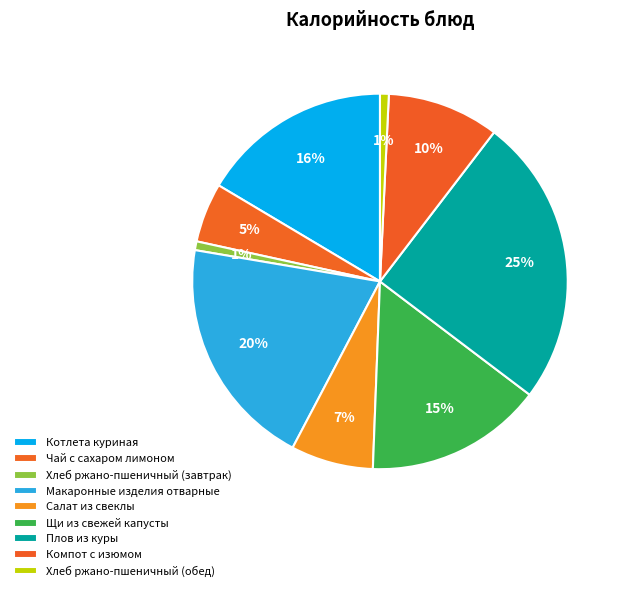

Does Чай с сахаром лимоном account for over 50% of the chart?

No